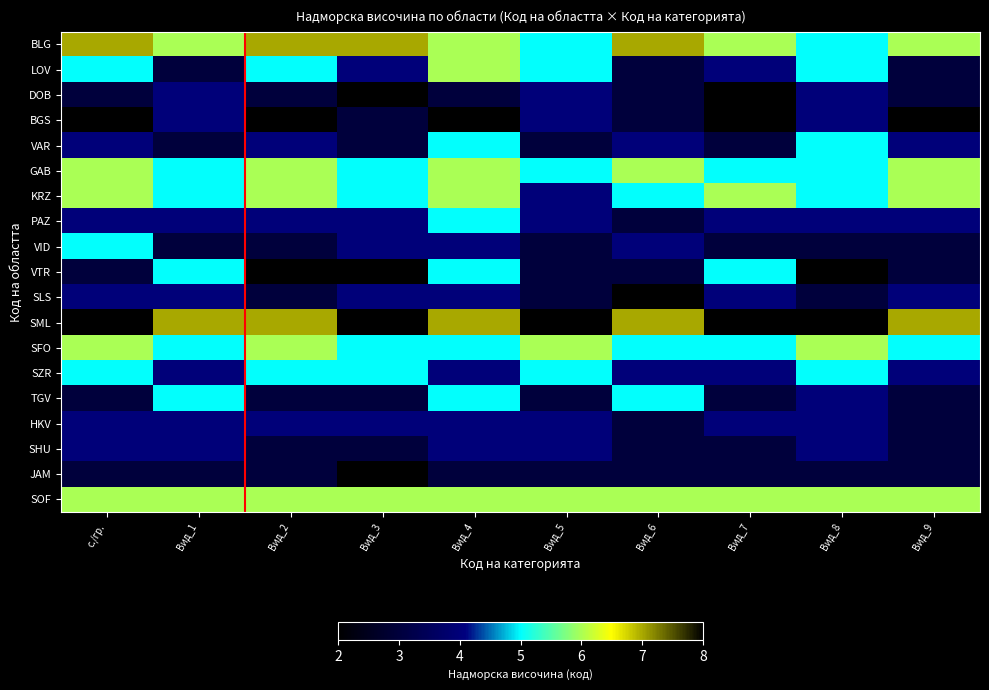

Which category has the lowest value across all series?

Вид_3